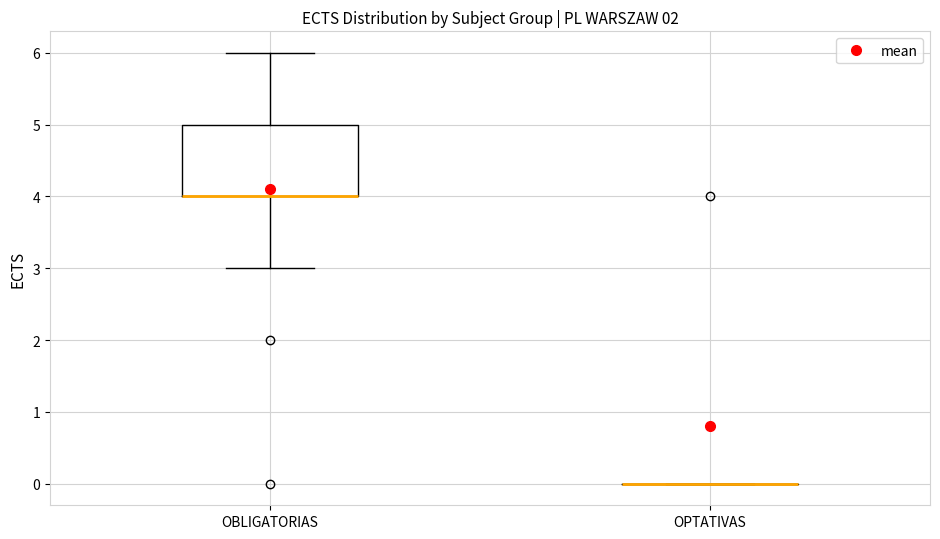

Which box is the tallest, from its lower edge to its upper edge?

OBLIGATORIAS